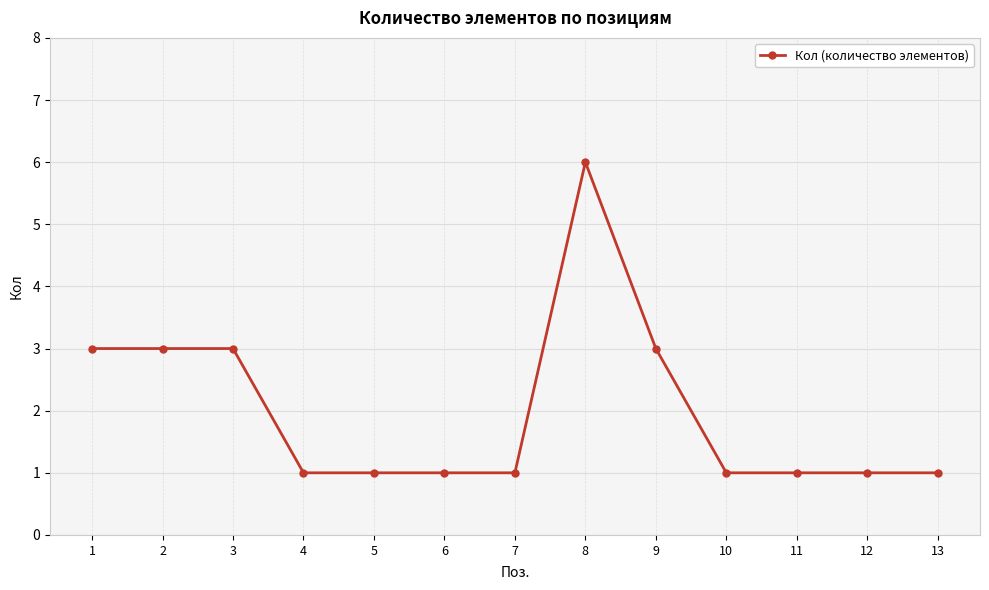

Reading left to right, list all the values displayed in this chart.

1=3	2=3	3=3	4=1	5=1	6=1	7=1	8=6	9=3	10=1	11=1	12=1	13=1